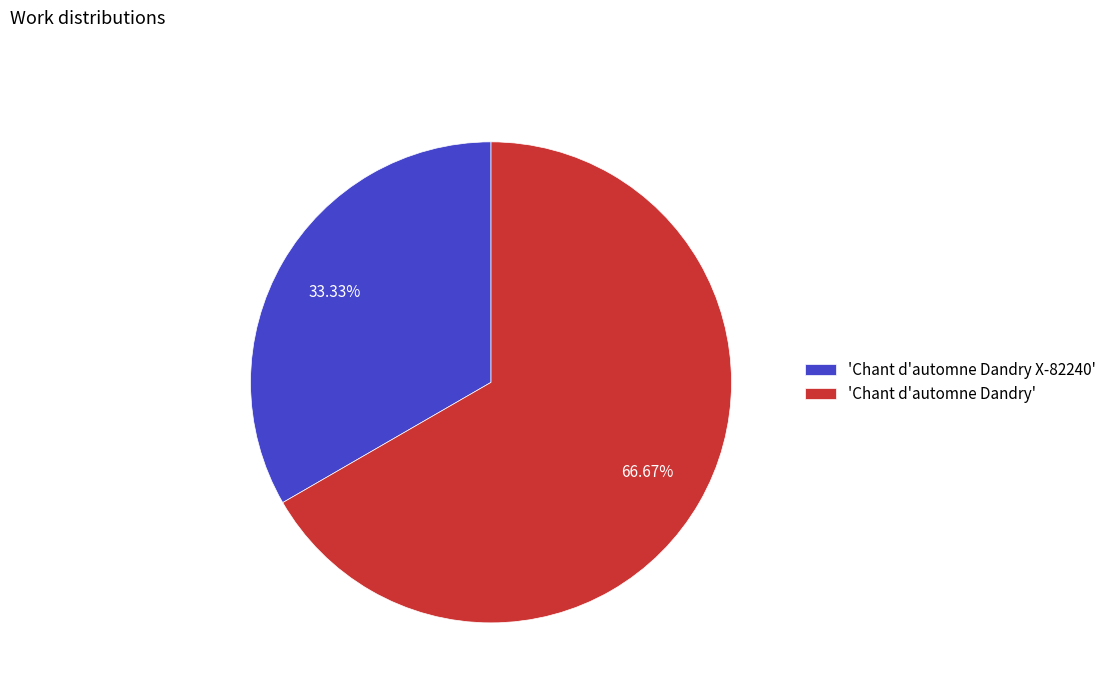

Is the sum of 'Chant d'automne Dandry' and 'Chant d'automne Dandry X-82240' greater than half?

Yes